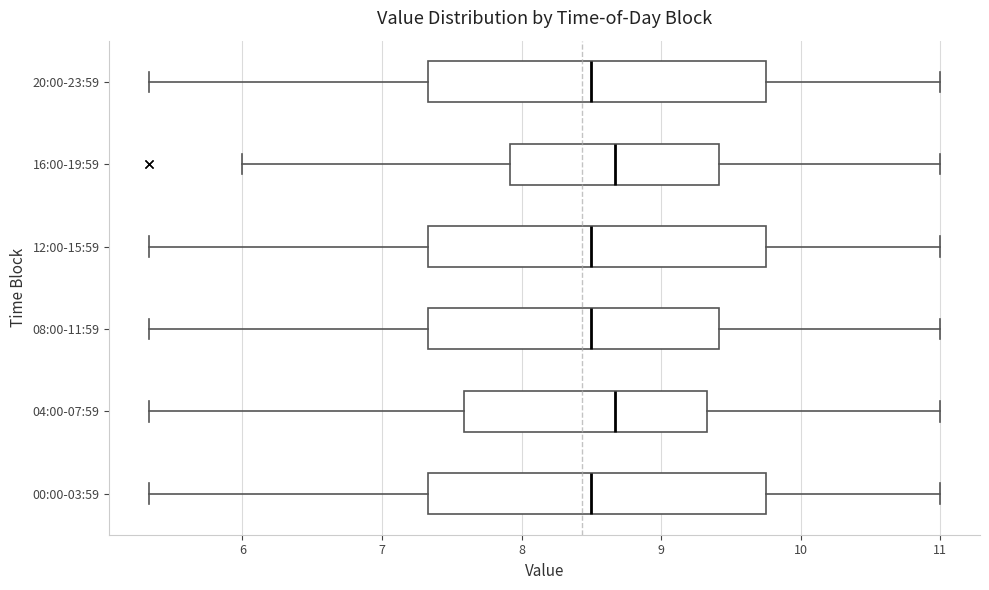

Reading bottom to top, read every box against the x-axis: the position of its median line, the range the box covers, and the ends of its whiskers. The values are not printed on the chart, so give them approximately, as read against the axis.

00:00-03:59: median 8.5, box 7.3 to 9.8, whiskers 5.3 to 11.0
04:00-07:59: median 8.7, box 7.6 to 9.3, whiskers 5.3 to 11.0
08:00-11:59: median 8.5, box 7.3 to 9.4, whiskers 5.3 to 11.0
12:00-15:59: median 8.5, box 7.3 to 9.8, whiskers 5.3 to 11.0
16:00-19:59: median 8.7, box 7.9 to 9.4, whiskers 6.0 to 11.0
20:00-23:59: median 8.5, box 7.3 to 9.8, whiskers 5.3 to 11.0